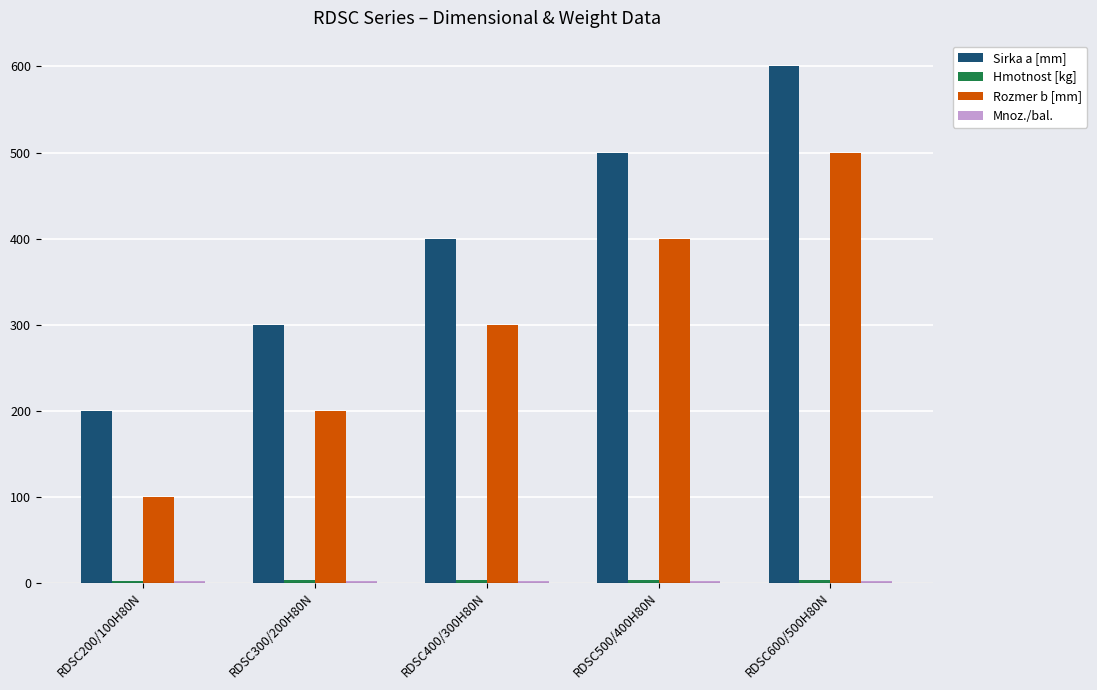

At which category does the chart reach its peak across all series?

RDSC600/500H80N